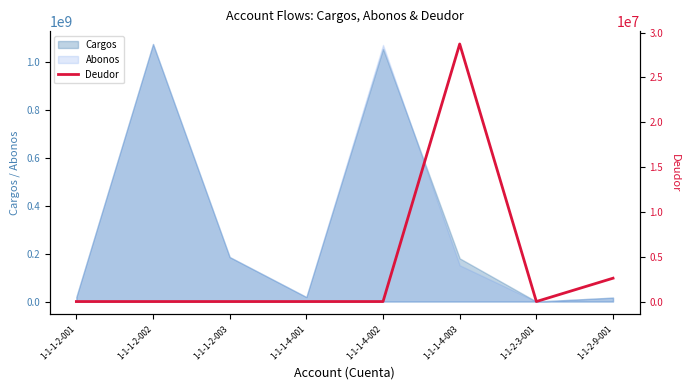

The value of Abonos at 1-1-1-4-002 is 1069615309.6. True or false?

True